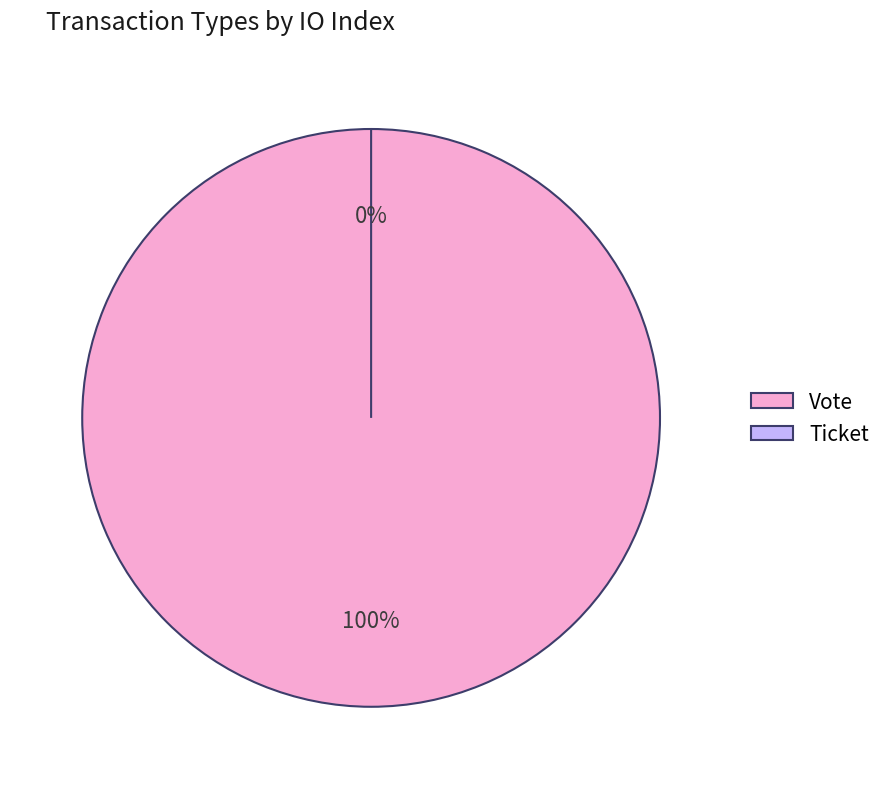

How many slices are in this pie chart?

2